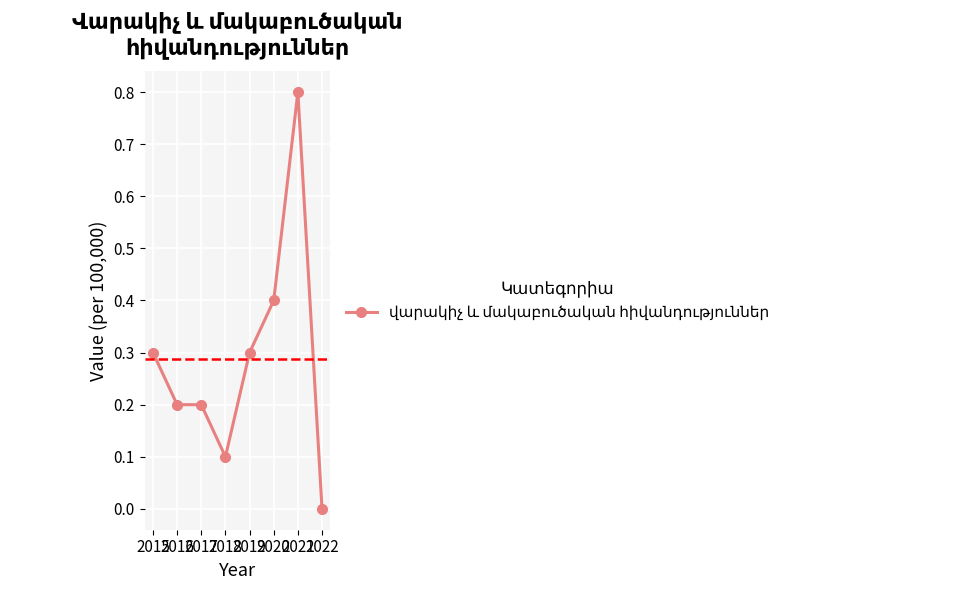

Which has a higher value, 2021 or 2016?

2021